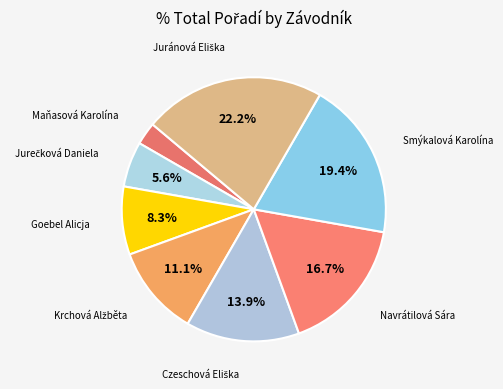

Is there a majority slice in this chart?

No